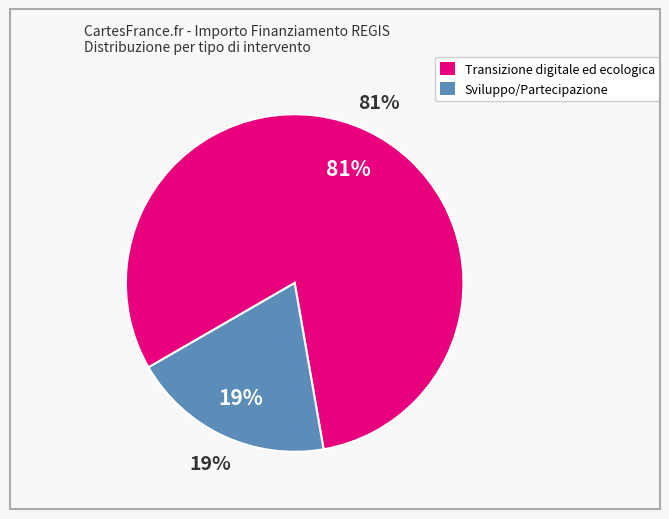

True or false: Transizione digitale ed ecologica accounts for 1% of the total.

False